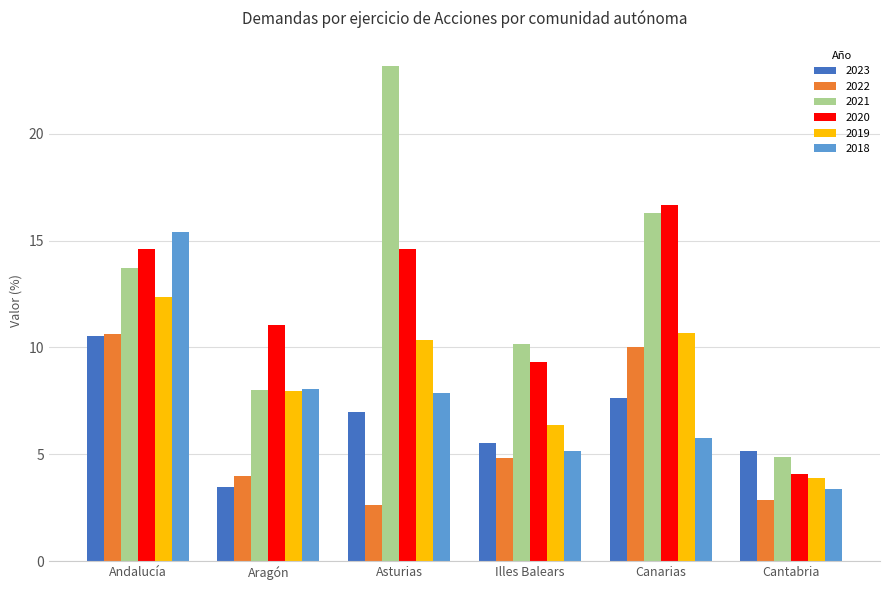

What is the difference between the maximum and minimum values in the 2023 series?

7.1